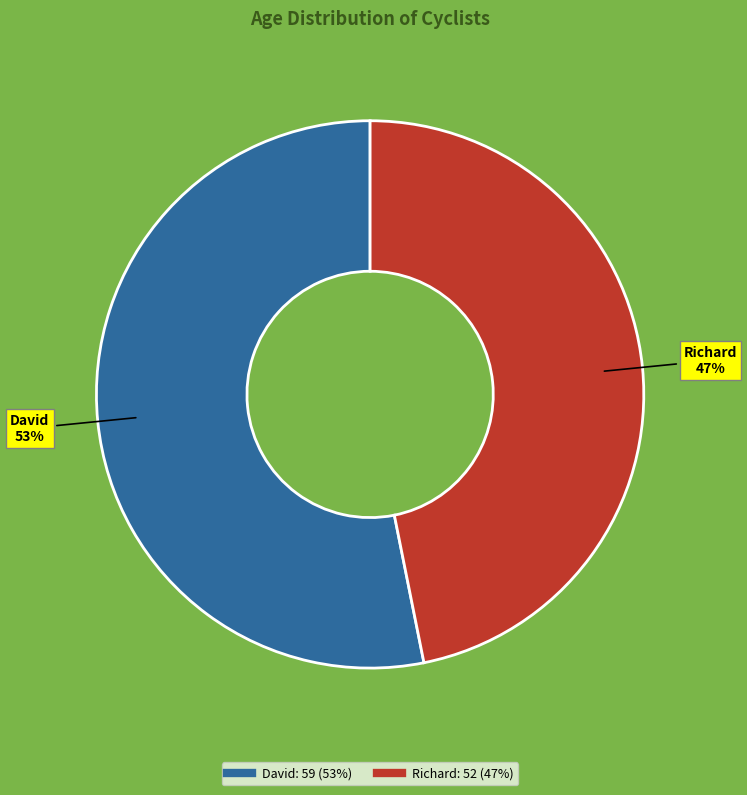

Is the sum of David and Richard greater than half?

Yes